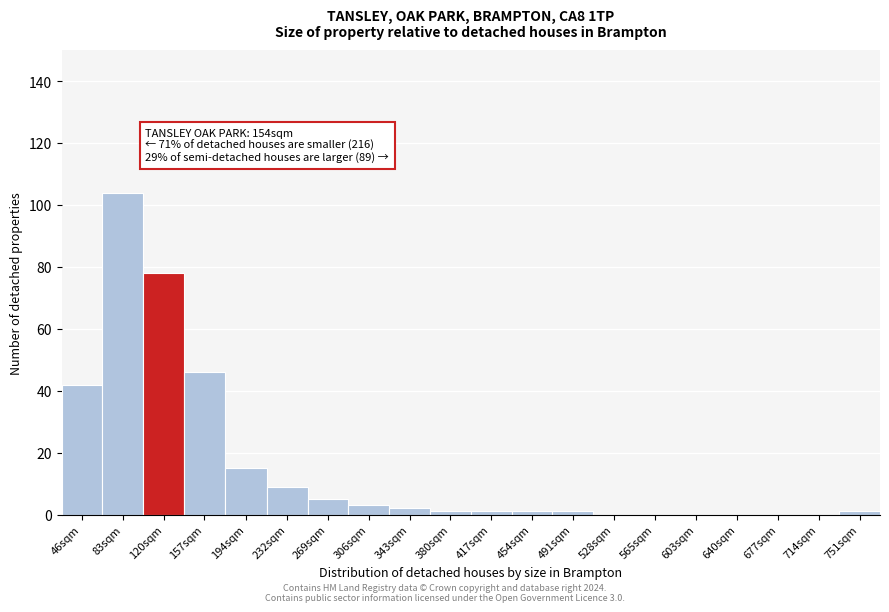

Reading left to right, transcribe all the data shown in this chart.

46sqm=42	83sqm=104	120sqm=78	157sqm=46	194sqm=15	232sqm=9	269sqm=5	306sqm=3	343sqm=2	380sqm=1	417sqm=1	454sqm=1	491sqm=1	528sqm=0	565sqm=0	603sqm=0	640sqm=0	677sqm=0	714sqm=0	751sqm=1